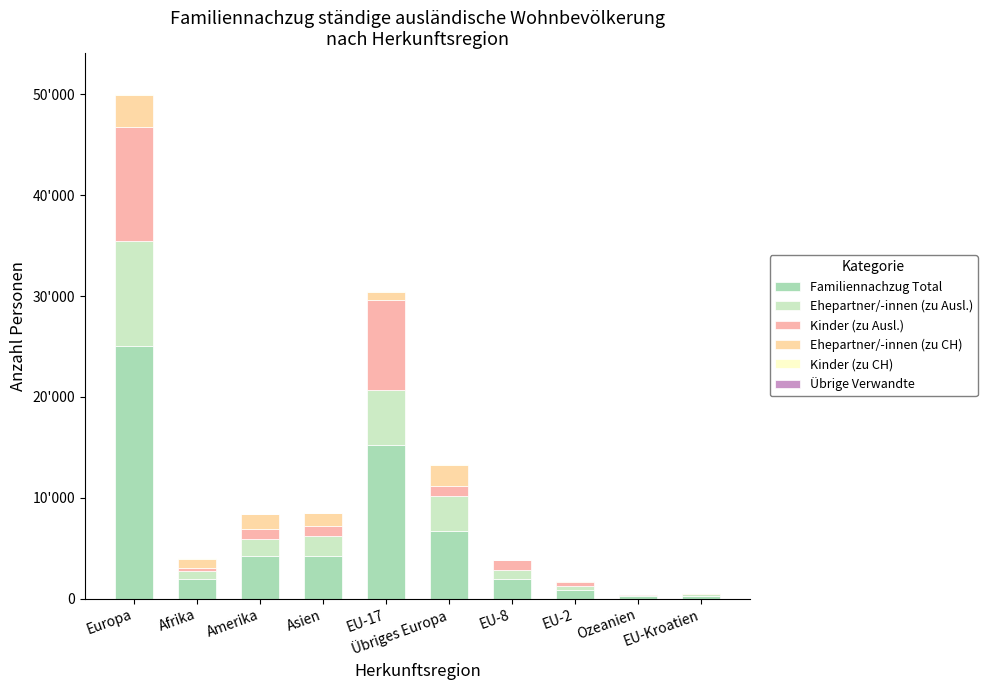

The value of Kinder (zu Ausl.) at EU-17 is 8857. True or false?

True